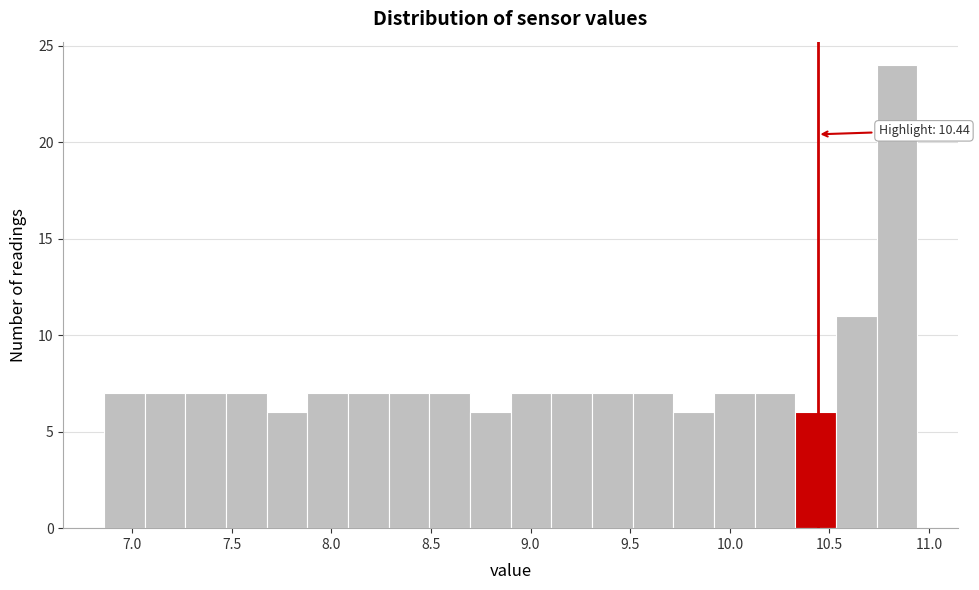

Which range on the x-axis has the tallest bar?

10.75 to 10.95